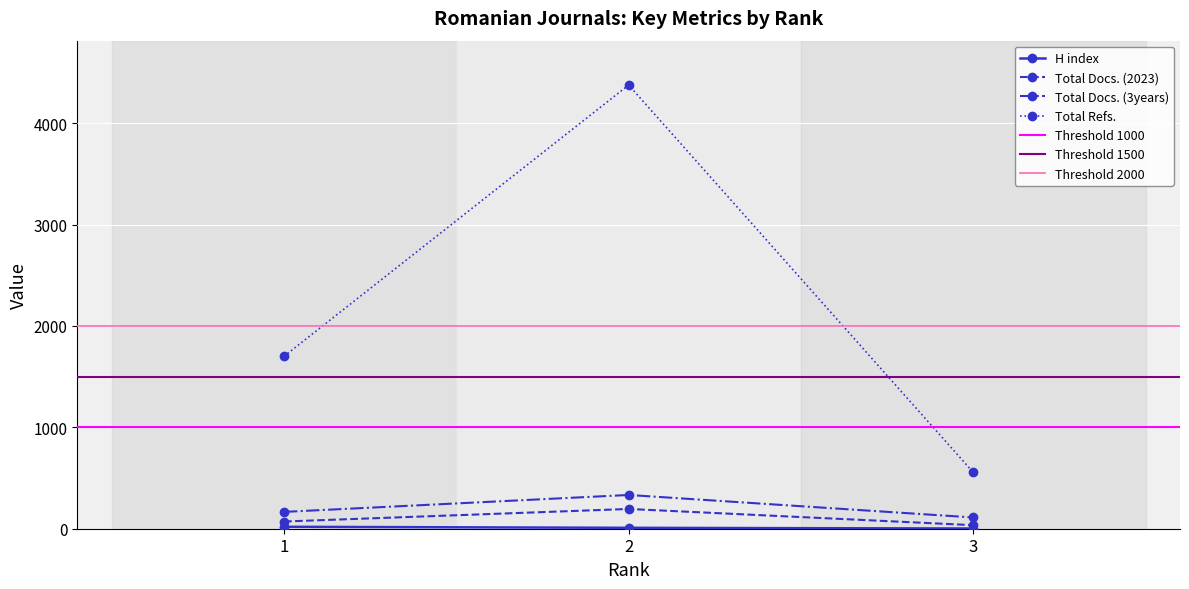

At how many categories does at least one series exceed 1117?

2